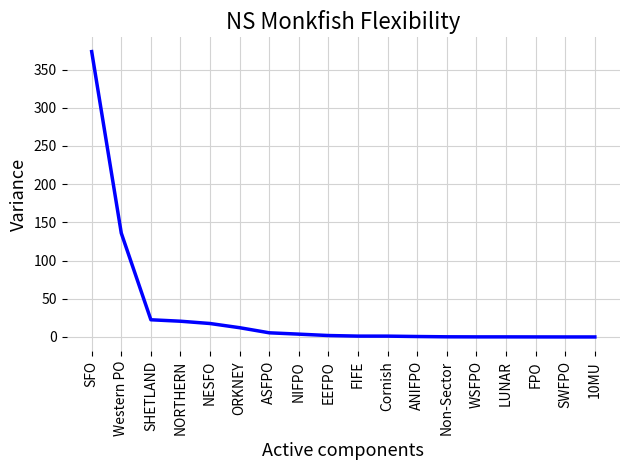

What is the average value?

33.1